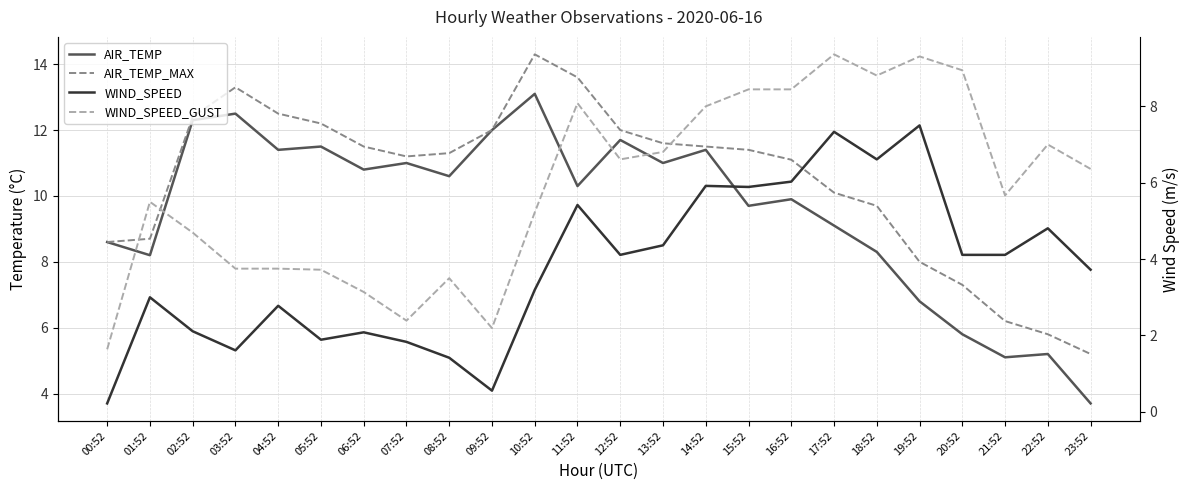

The WIND_SPEED_GUST series shows 12.2 at 14:52. True or false?

False